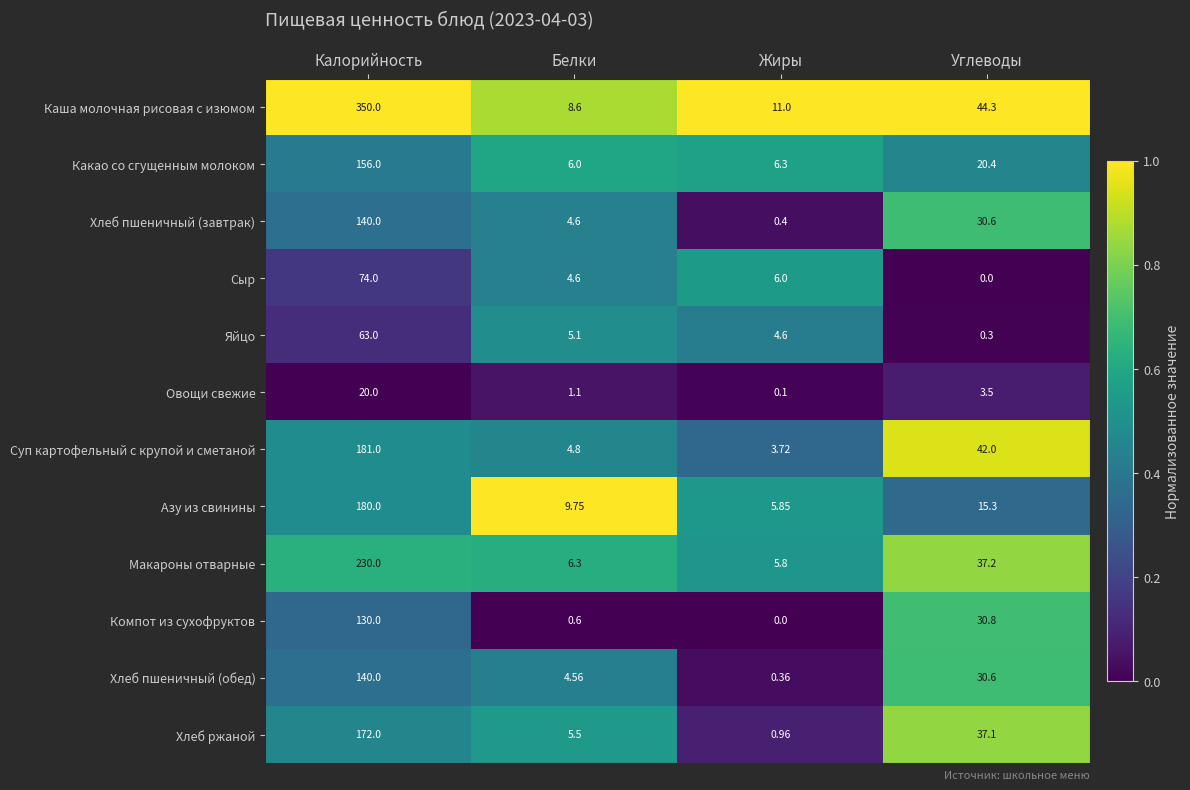

At which label does Какао со сгущенным молоком first exceed 20?

Калорийность